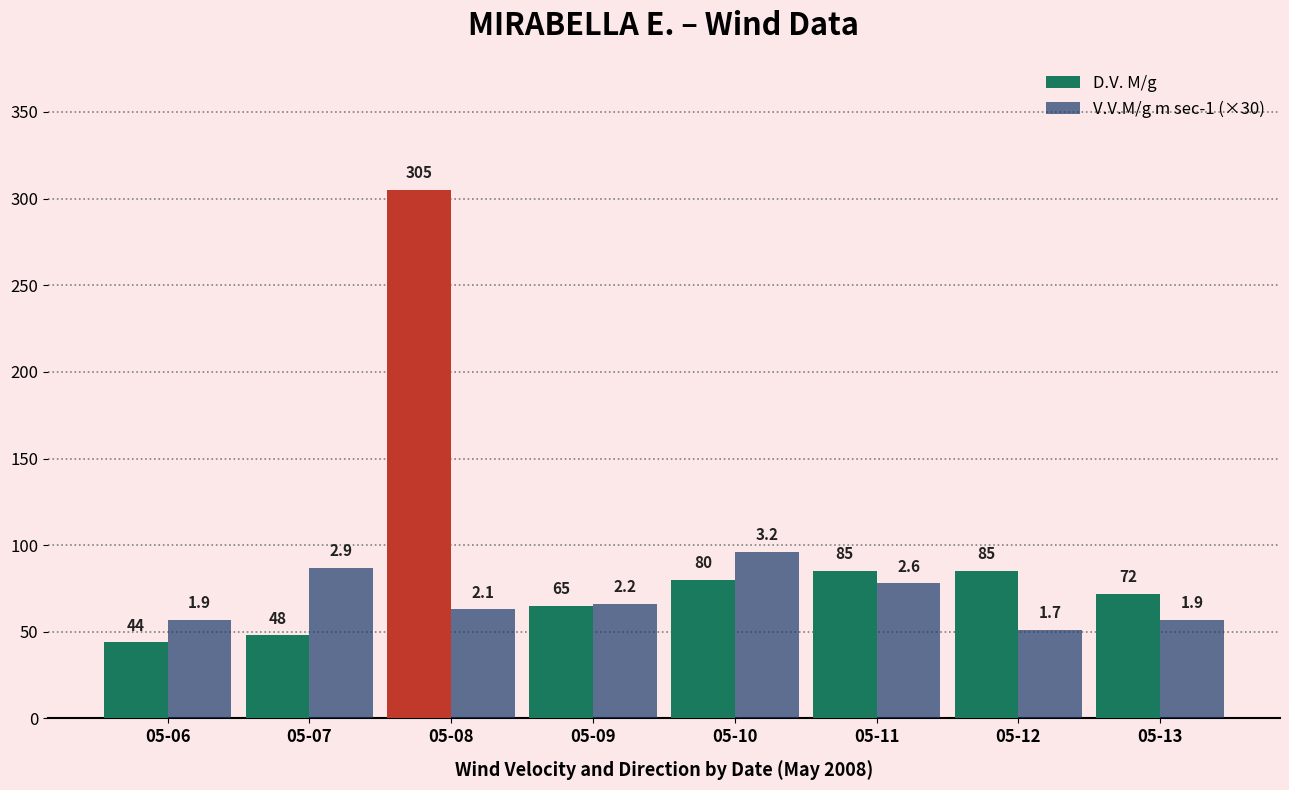

How many groups of bars are there?

8